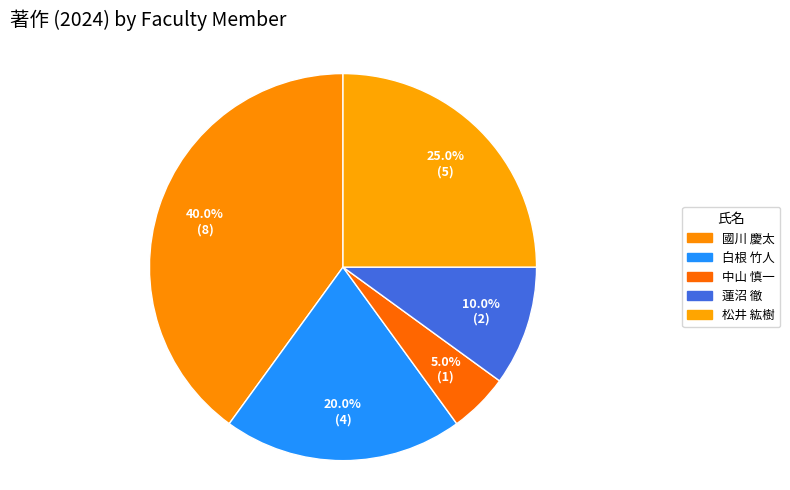

Count the number of slices in the pie.

5